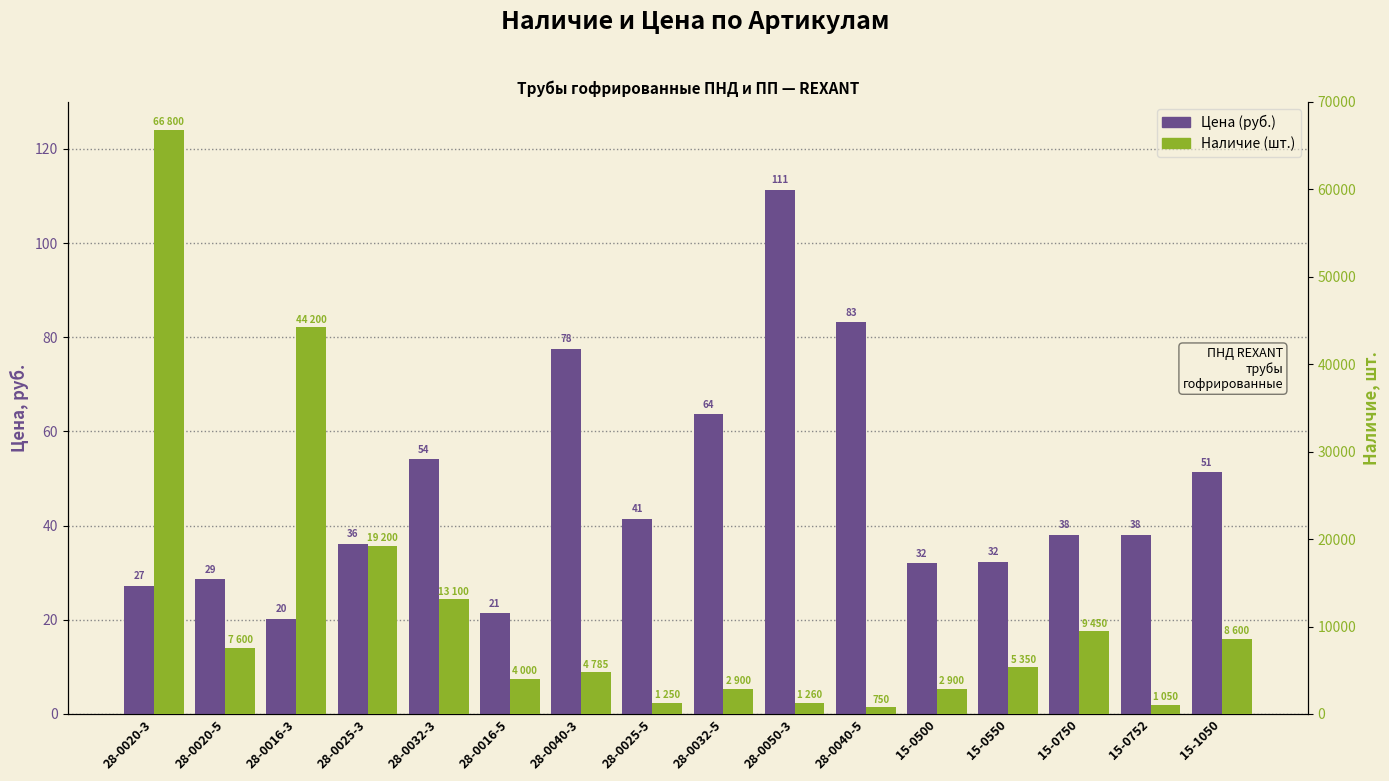

True or false: Цена (руб.) has a value of 21.4 at 28-0016-5.

True